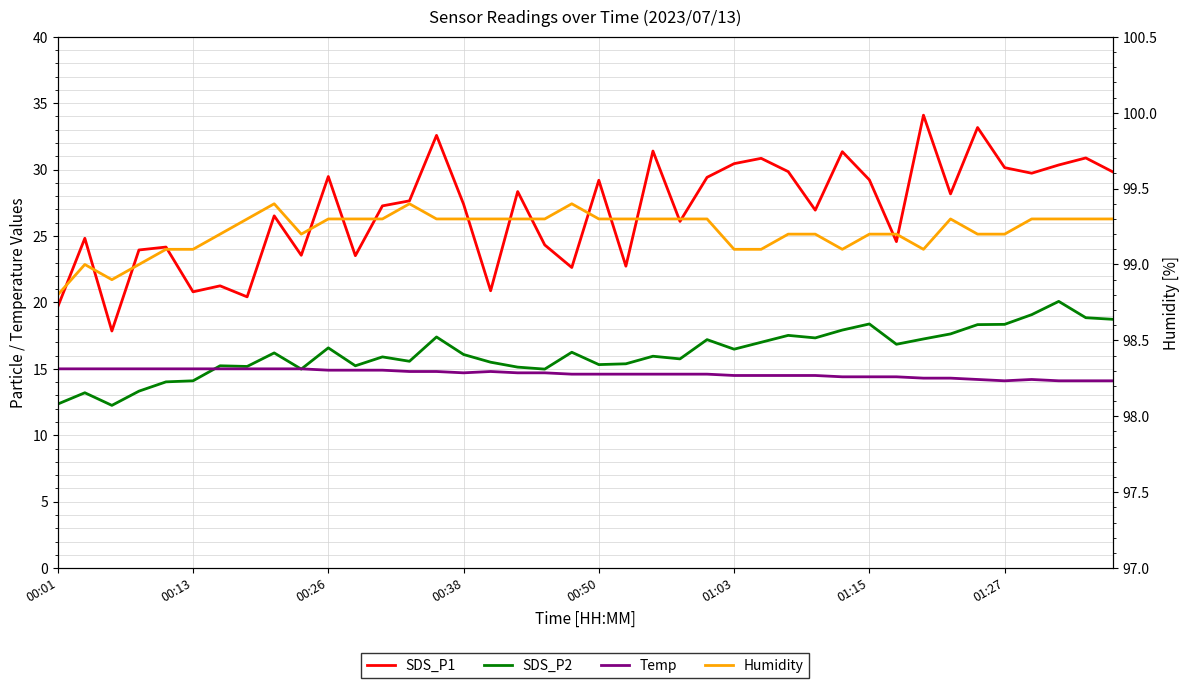

The value of SDS_P2 at 14 is 11.3. True or false?

False